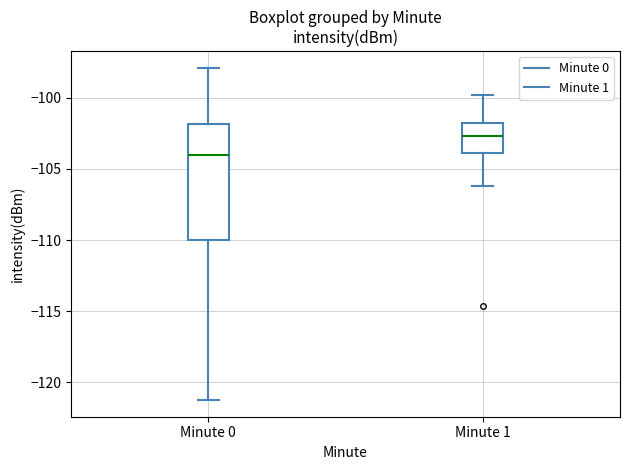

Reading left to right, transcribe this box plot: for each box, give where its median line is, the range the box spans, and where its two whiskers end, as read against the y-axis. The values are not printed on the chart, so give them approximately, as read against the axis.

Minute 0: median -104.0, box -110.0 to -102.0, whiskers -121.0 to -98.0
Minute 1: median -102.5, box -104.0 to -102.0, whiskers -106.0 to -100.0